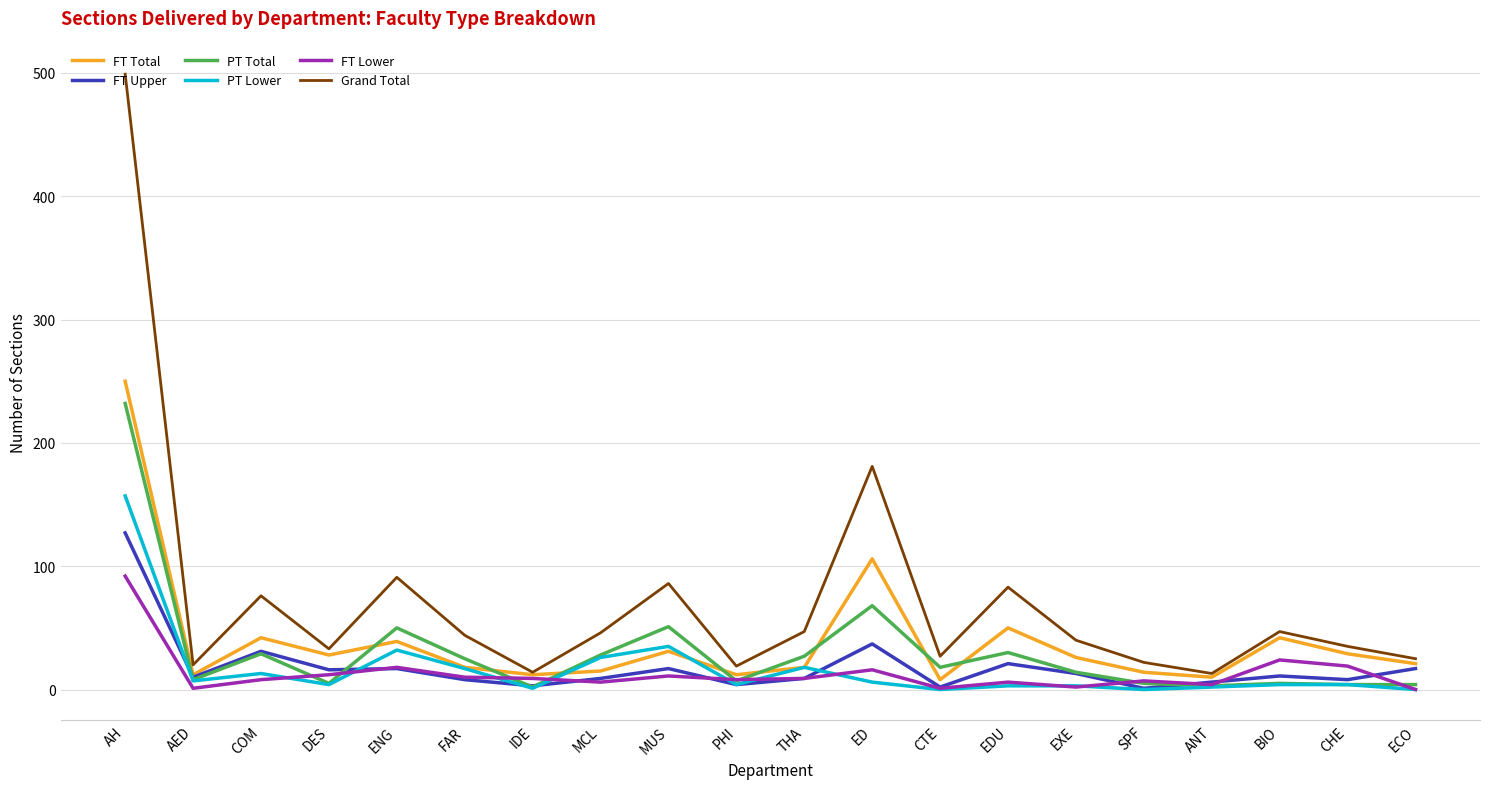

Between COM and ECO, which series saw the biggest shift?

Grand Total